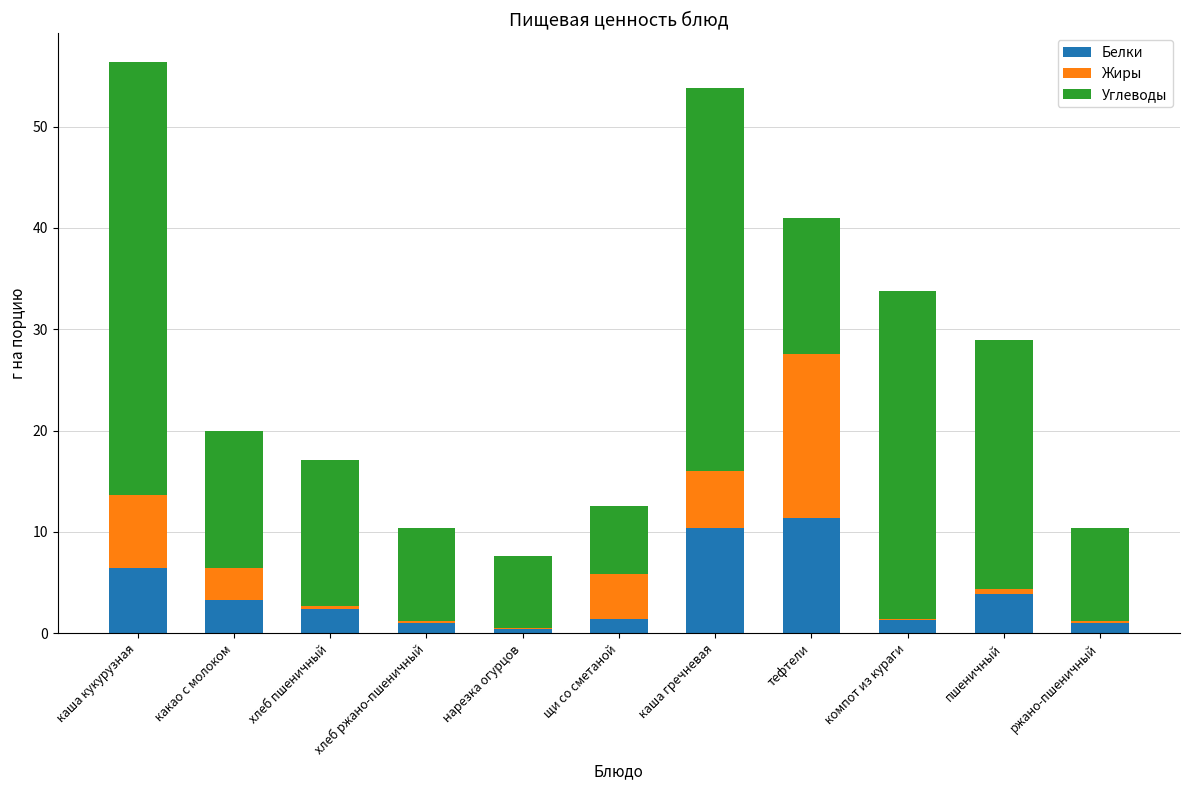

At which category is the sum across all series the highest?

каша кукурузная